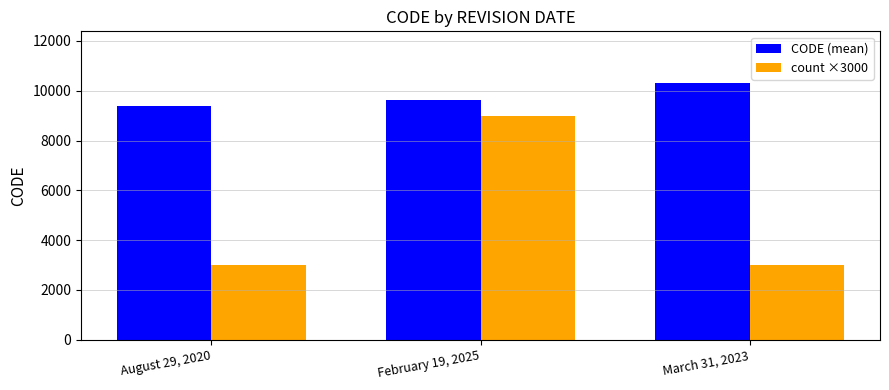

What is the difference between the CODE (mean) values at August 29, 2020 and March 31, 2023?

948